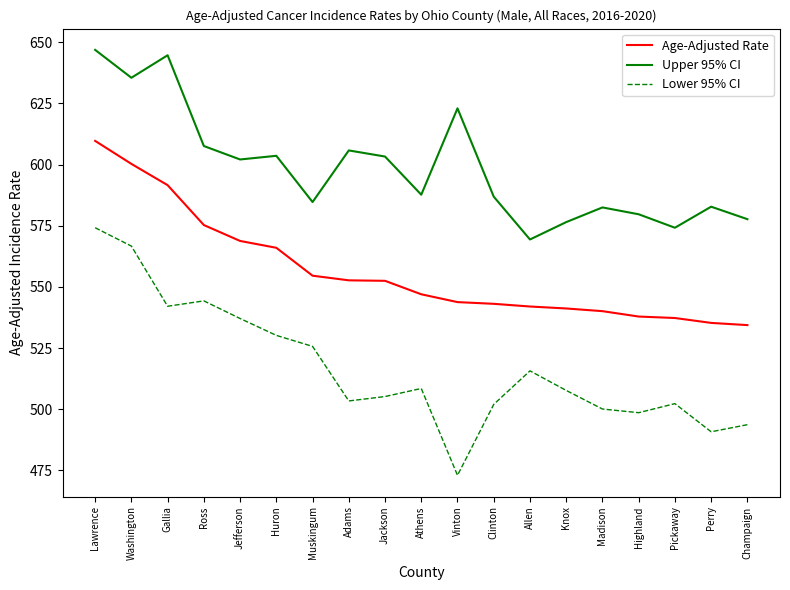

At which category is the sum across all series the highest?

Lawrence